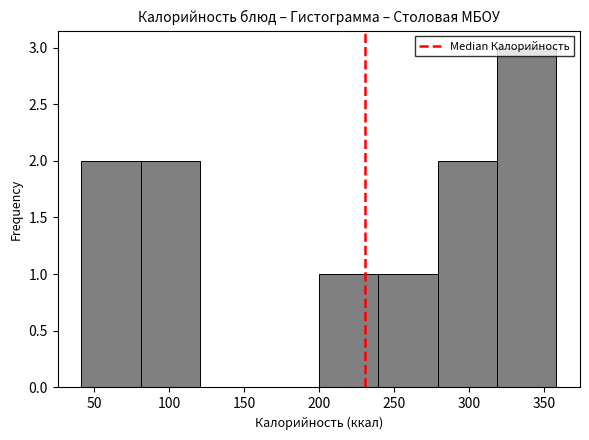

Which range on the x-axis has the tallest bar?

320 to 360